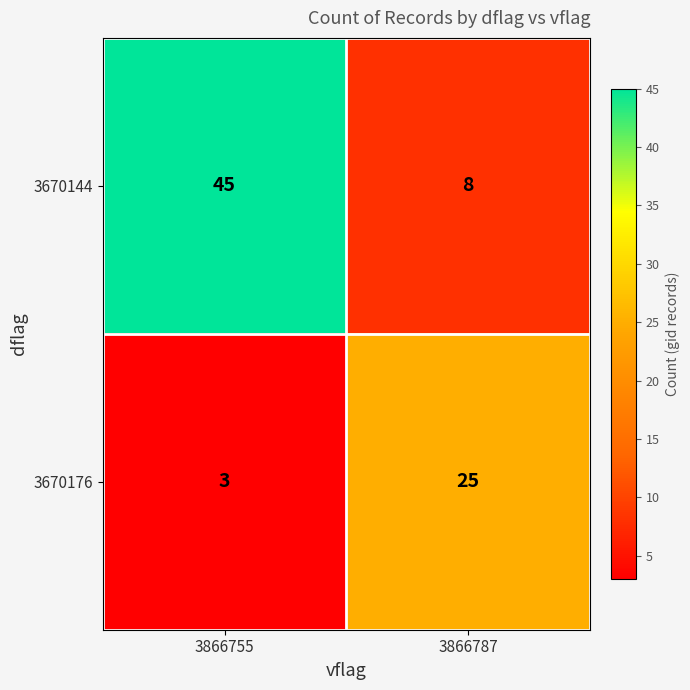

The value of 3670144 at 3866755 is 45. True or false?

True